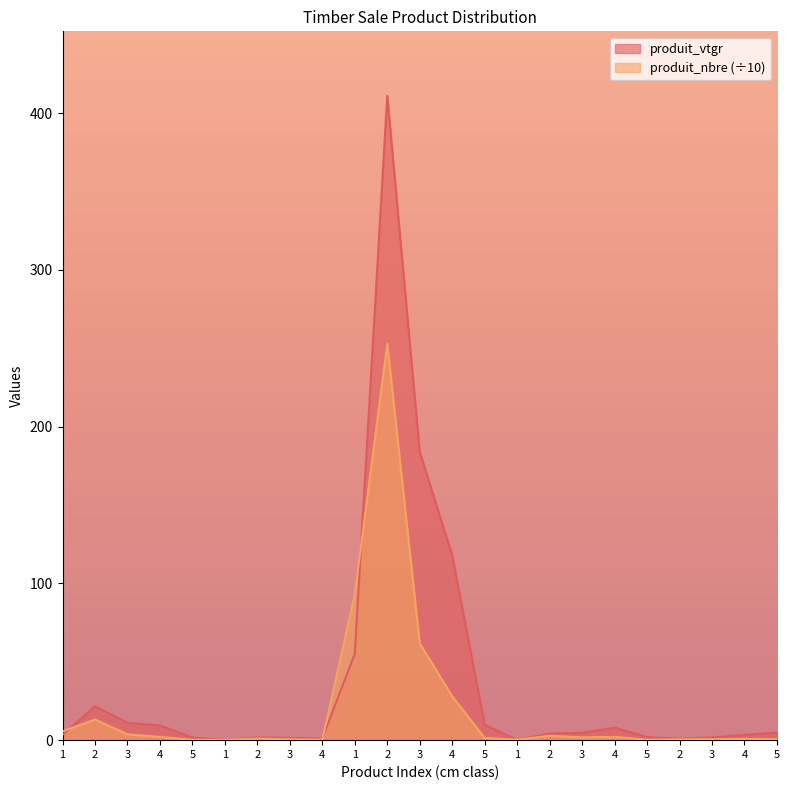

The value of produit_vtgr at 3 is 1.7. True or false?

True